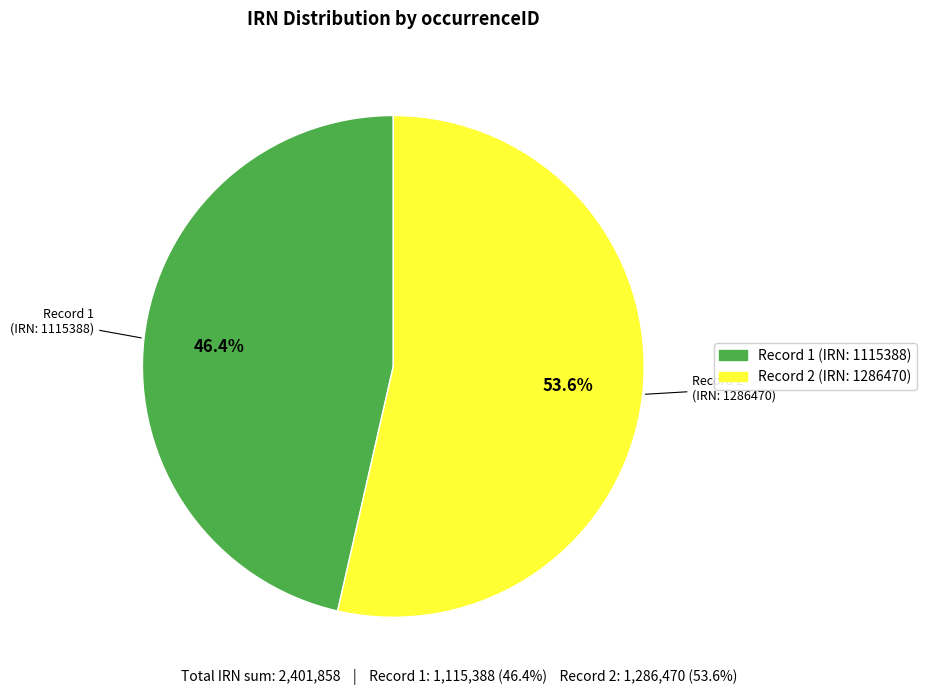

Is there a majority slice in this chart?

Yes